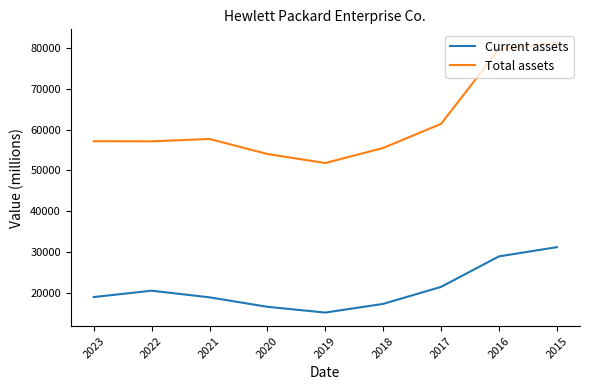

Is it true that Current assets equals 17272 at 2018?

True